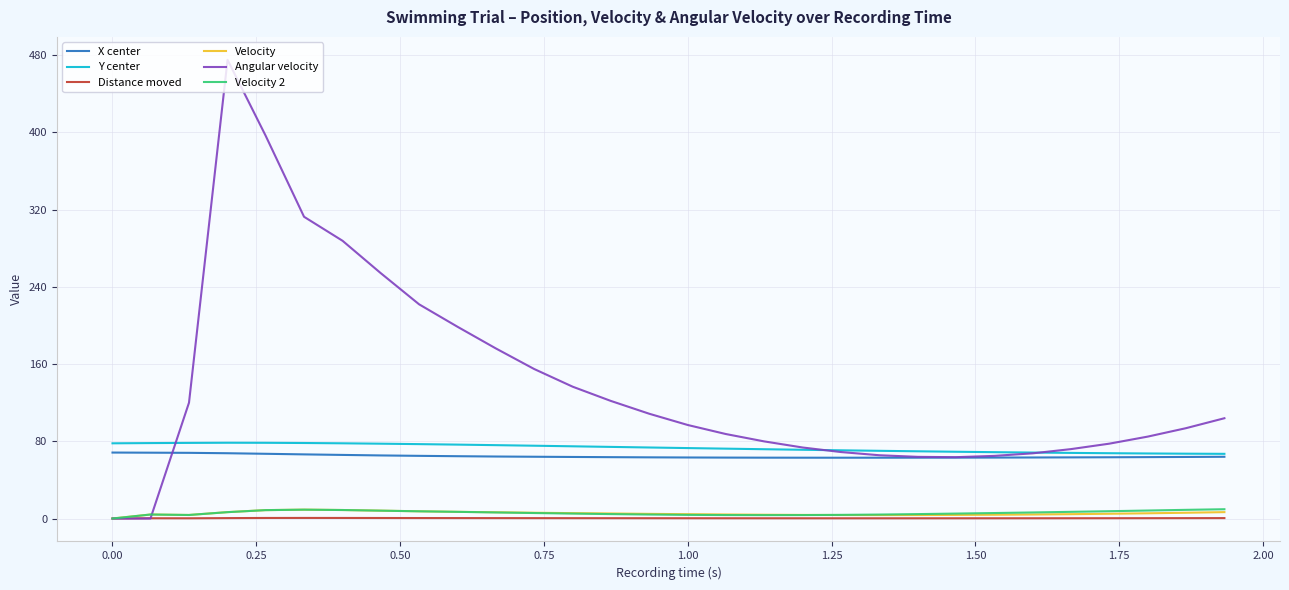

What is the maximum value shown in the chart?

475.1